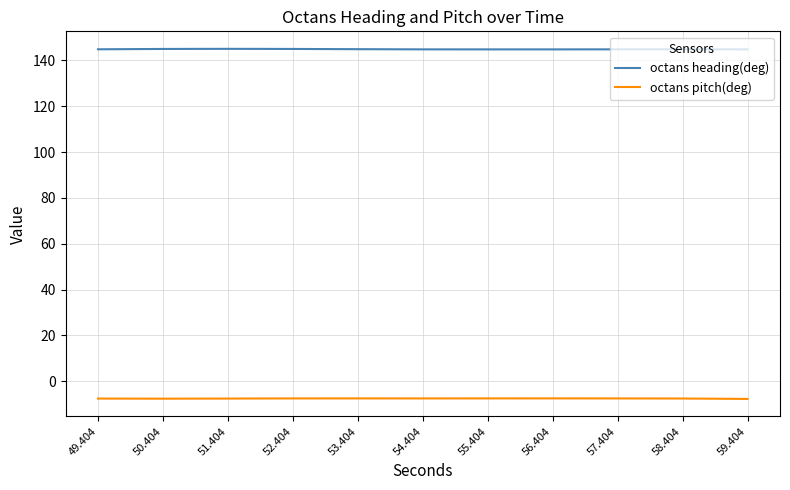

True or false: octans heading(deg) has a value of 260.2 at 57.404.

False